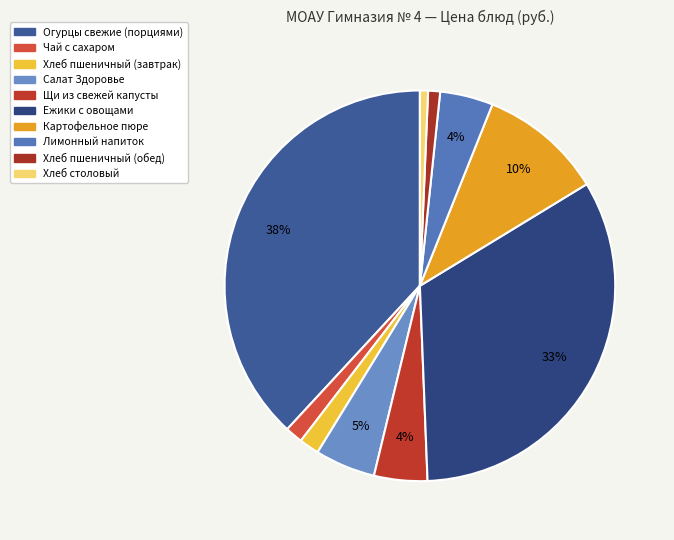

To the nearest percent, what is the difference between the Хлеб пшеничный (завтрак) and Хлеб пшеничный (обед) slice percentages?

1%